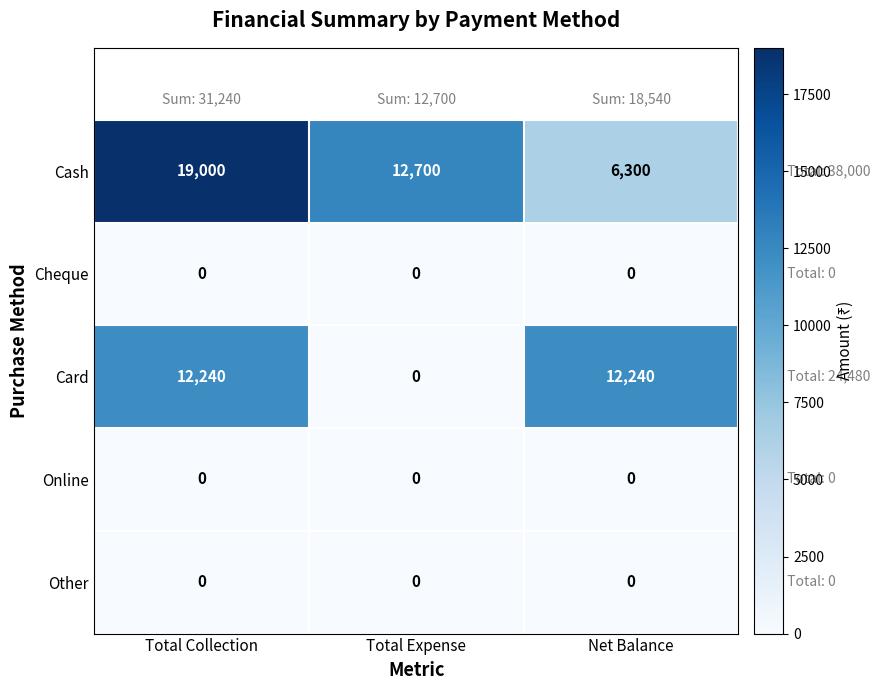

What is the difference between the maximum and second lowest values in the Cash series?

6300